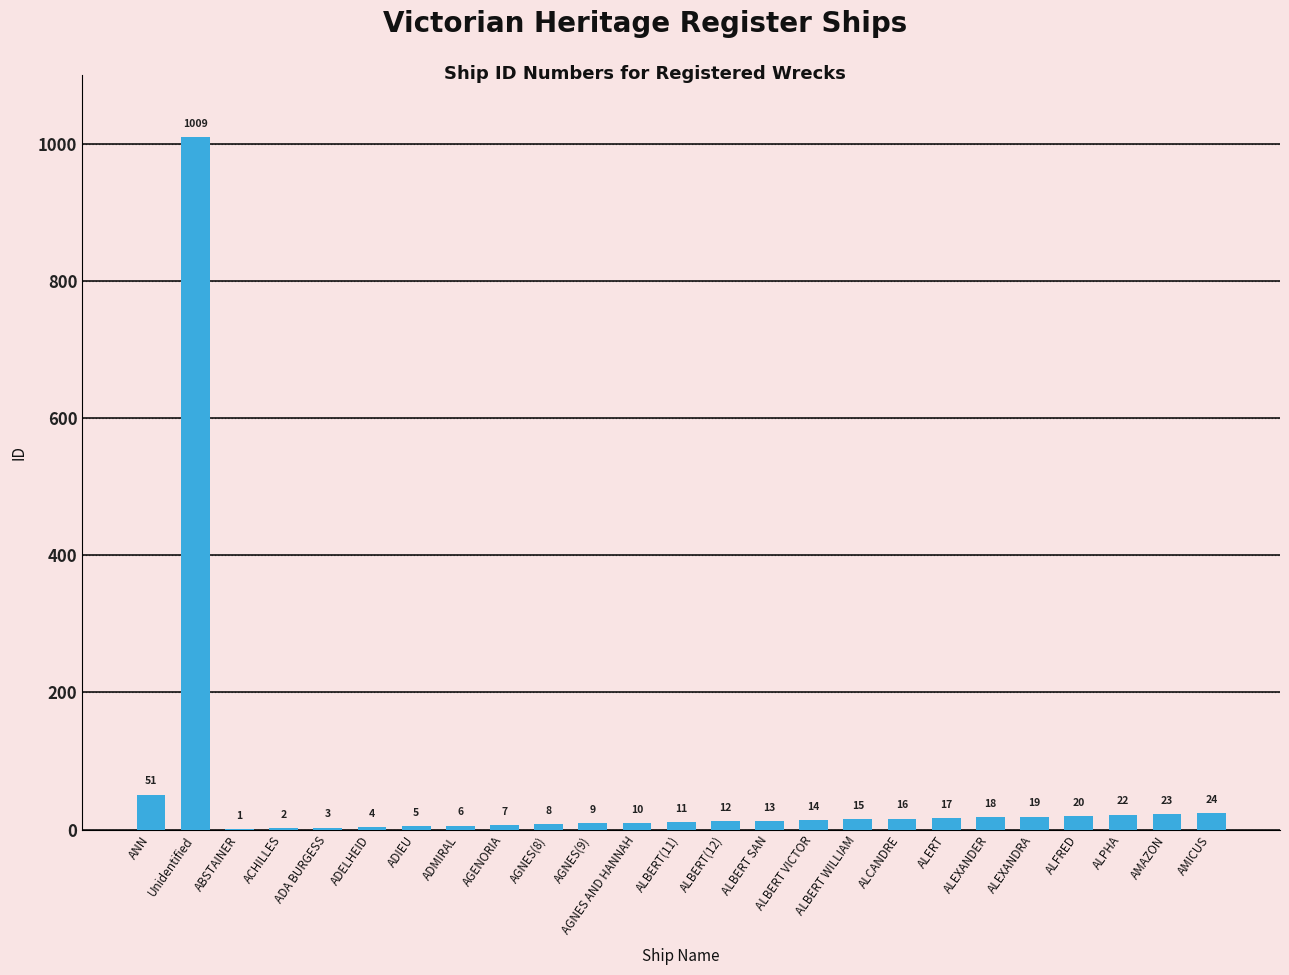

The chart shows a value of 18 at ALEXANDER. True or false?

True